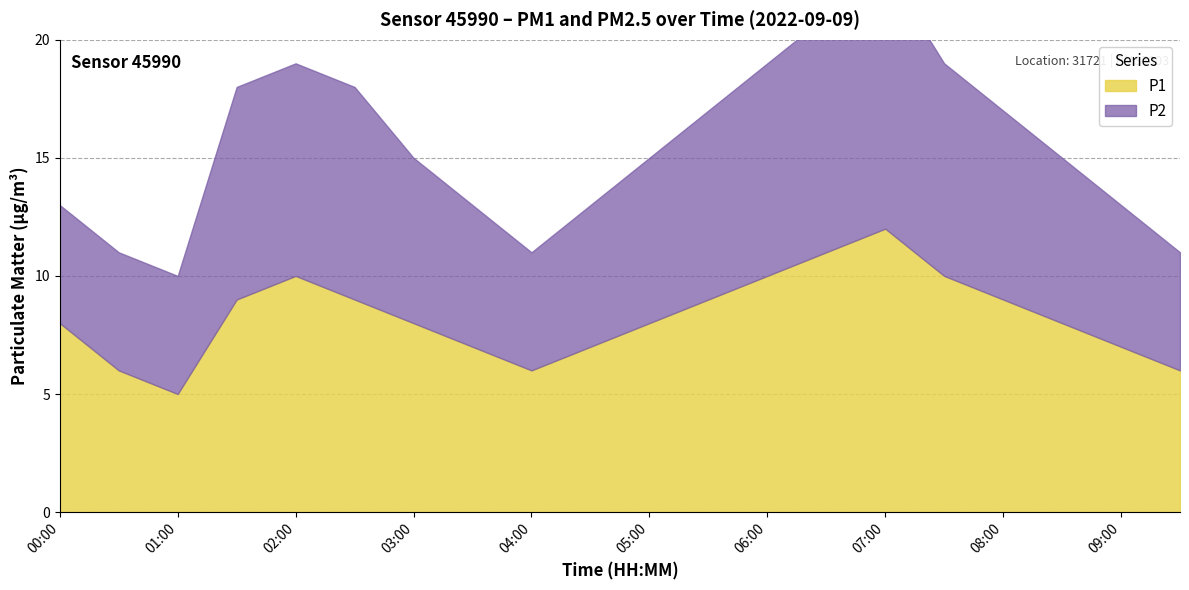

True or false: P1 and P2 intersect in this chart.

False